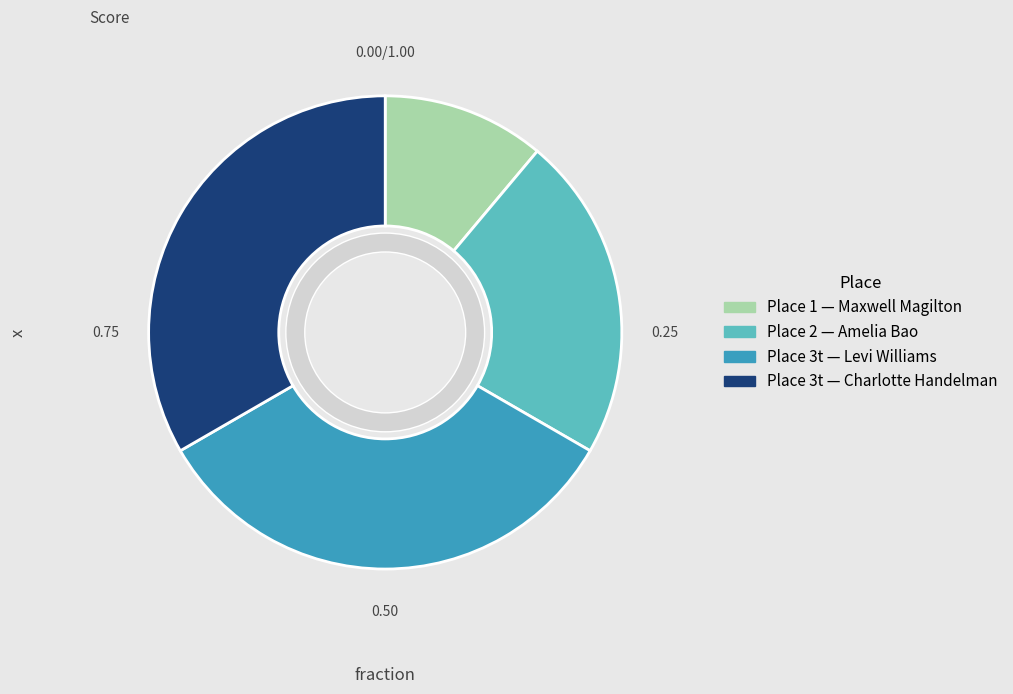

How many slices are in this pie chart?

4